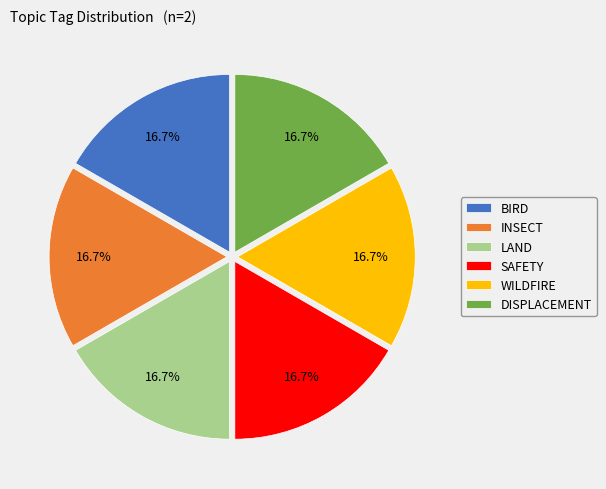

What percentage do SAFETY and LAND together represent?

33.3%